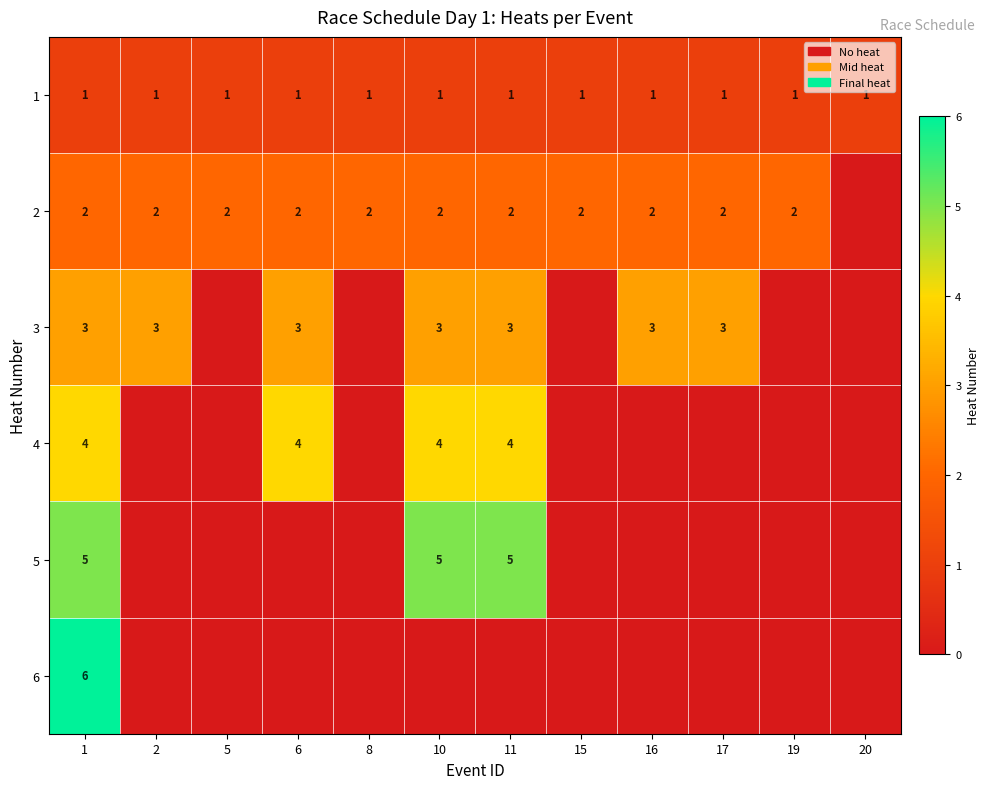

Which has a higher value, 15 or 11?

15